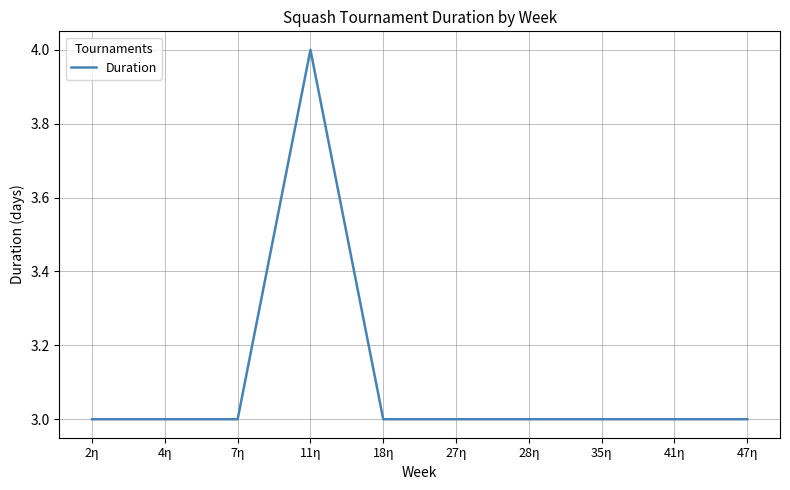

What is the minimum value shown in the chart?

3